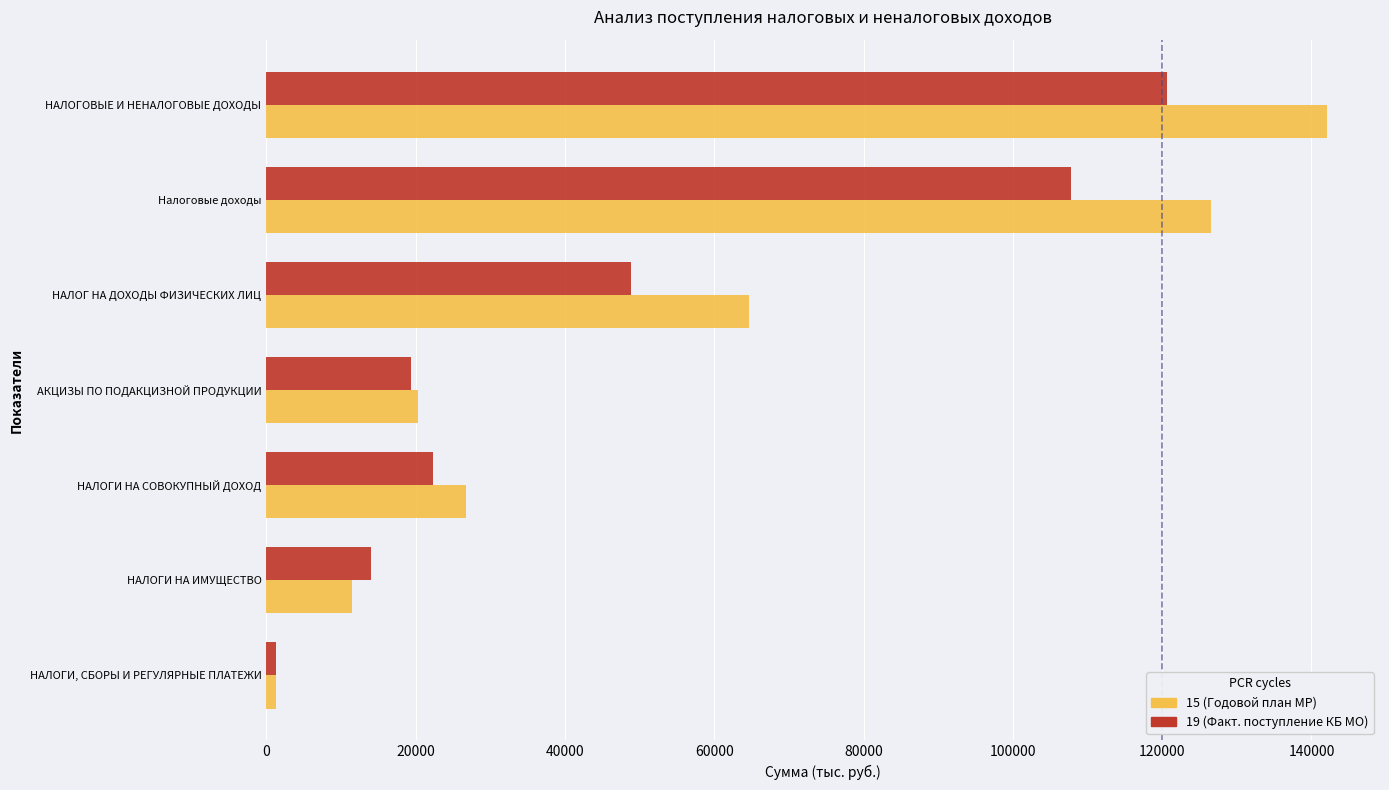

What is the total value across all series at НАЛОГ НА ДОХОДЫ ФИЗИЧЕСКИХ ЛИЦ?

113497.1